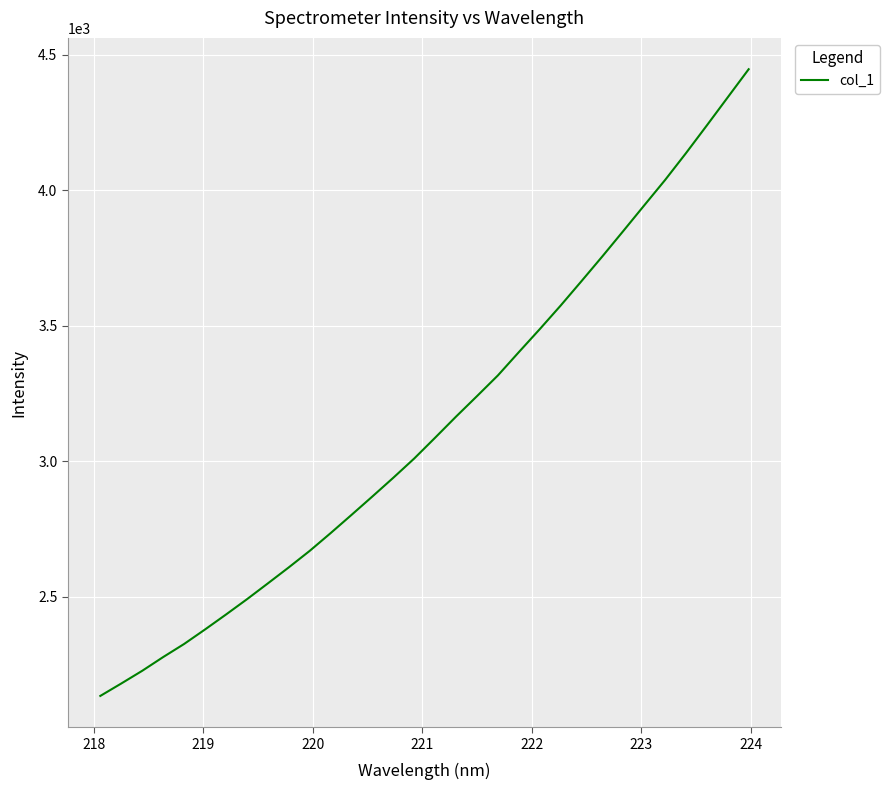

What is the difference between the maximum and minimum values?

2312.5